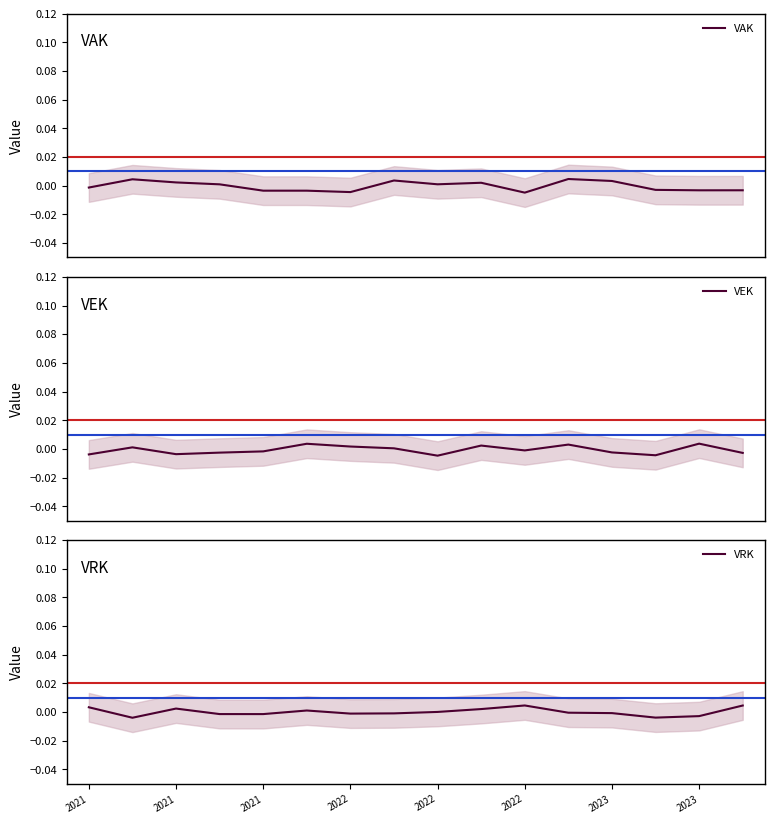

At how many categories does at least one series exceed 0?

14